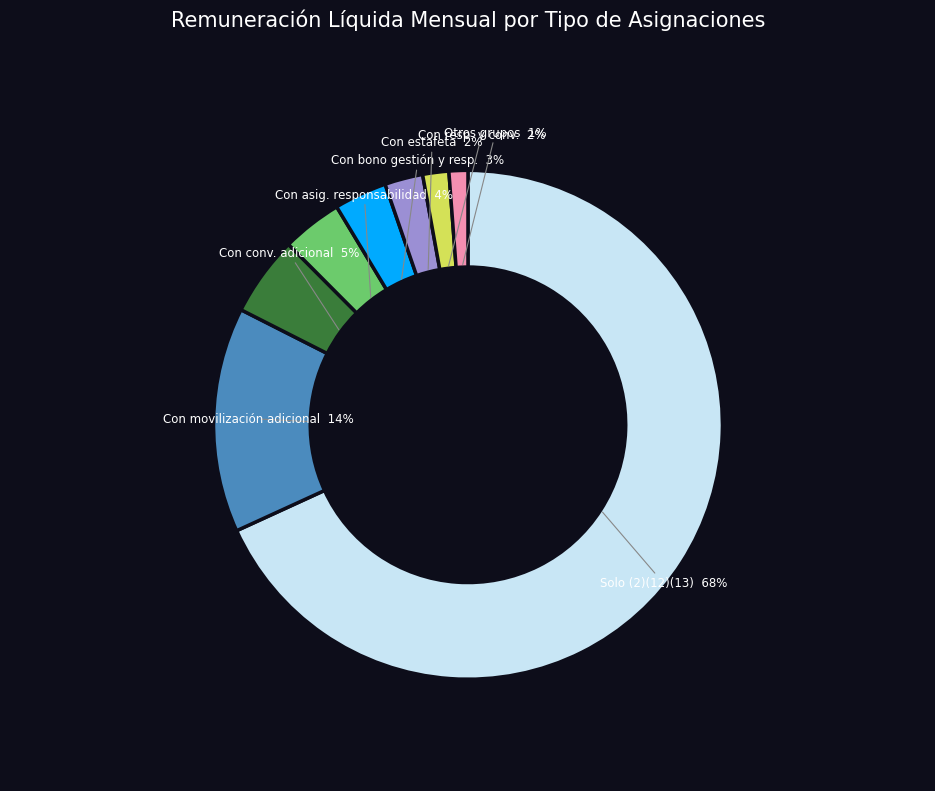

Does any single category account for the majority?

Yes